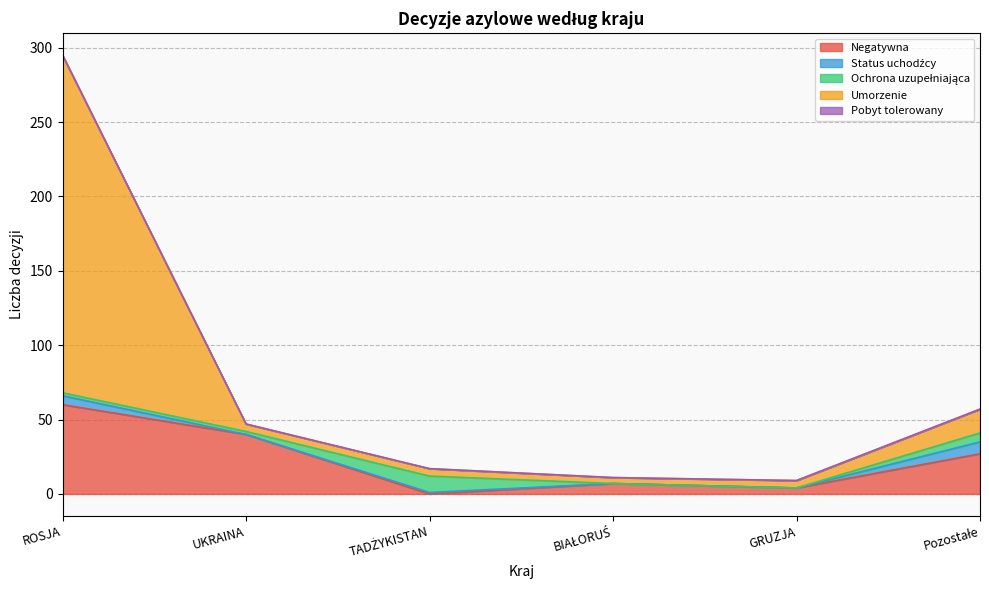

How many lines are shown in the chart?

5